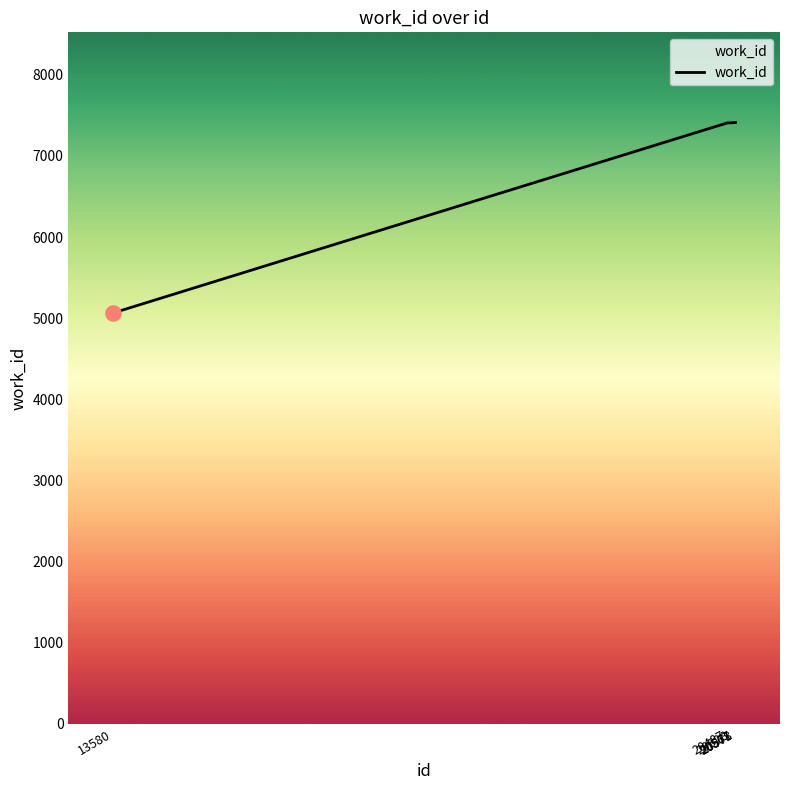

True or false: there are more than 2 points higher than both neighbors.

False